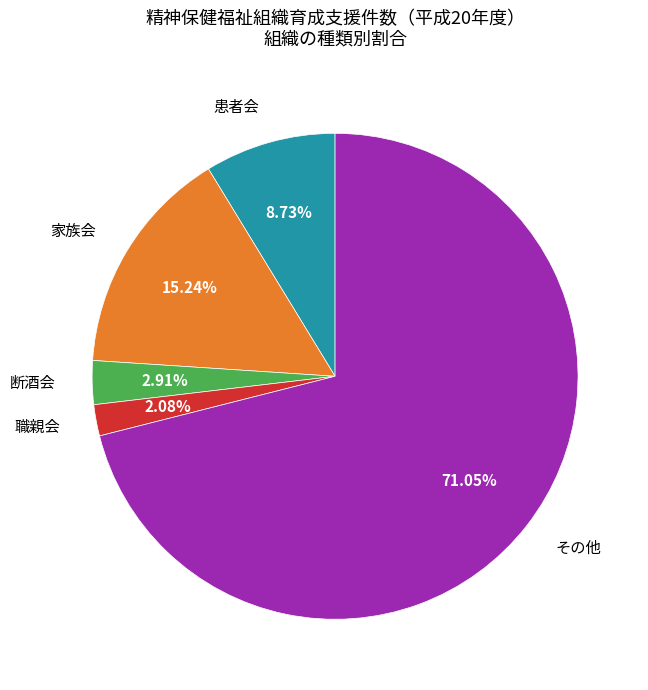

What percentage do 患者会 and 家族会 together represent?

24.0%